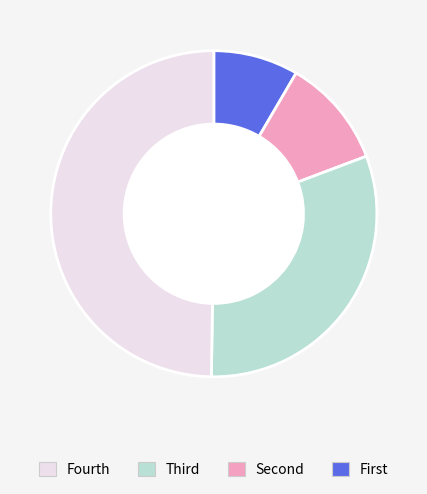

How many segments does this pie chart have?

4